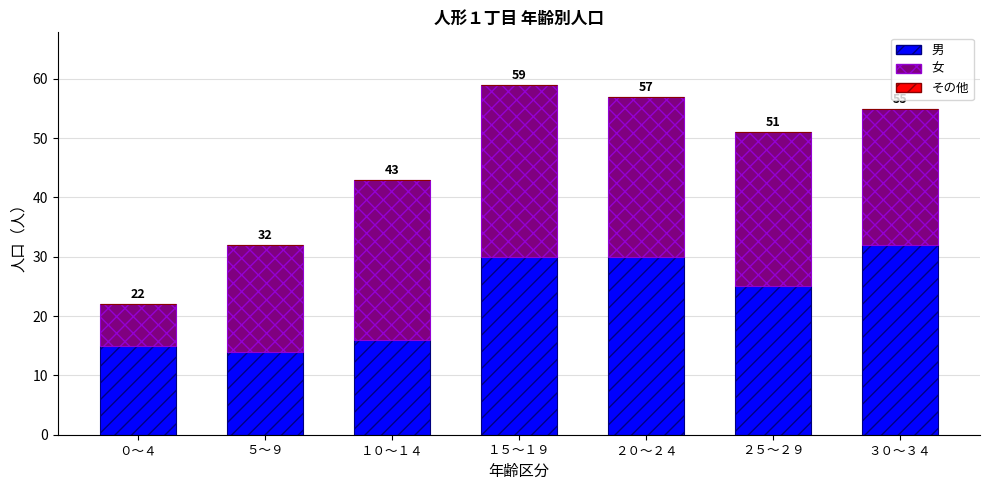

At how many categories does at least one series exceed 22?

5